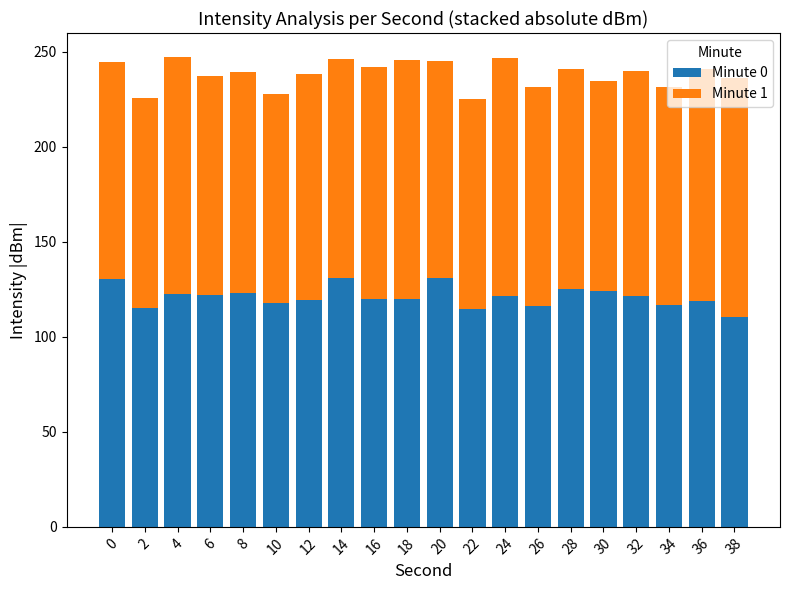

True or false: Minute 0 has a value of 62.2 at 0.

False